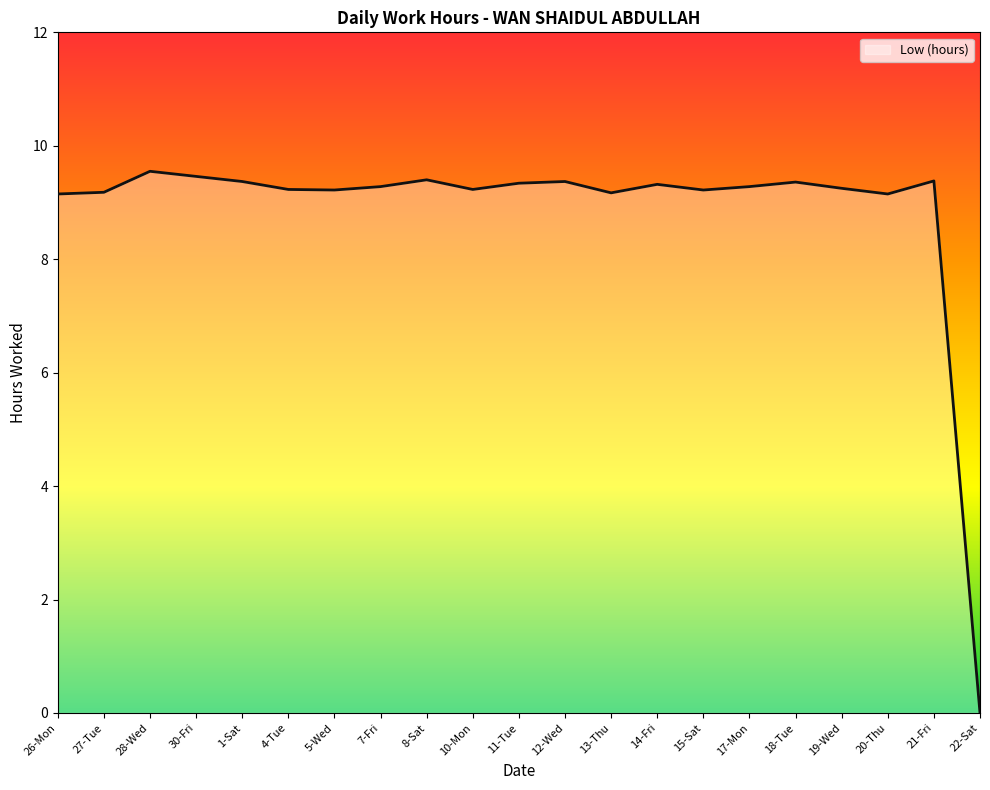

What is the difference between the values at 4-Tue and 27-Tue?

0.1